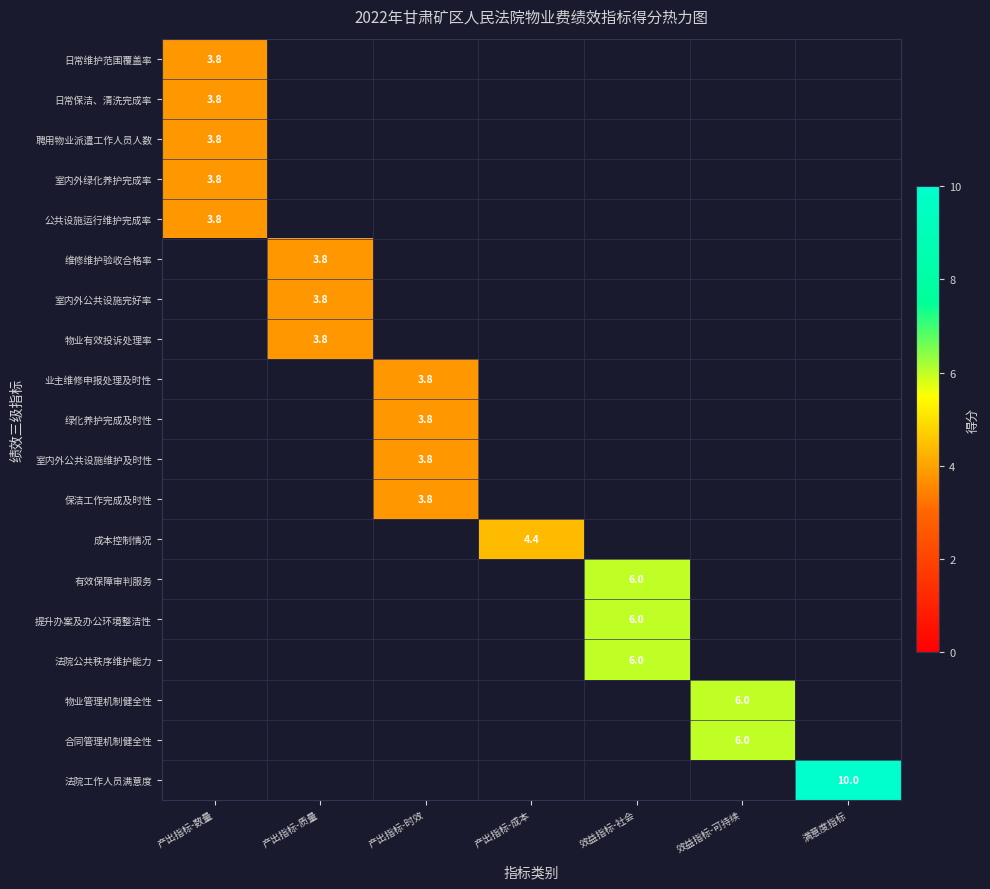

At how many categories does at least one series exceed 4?

4